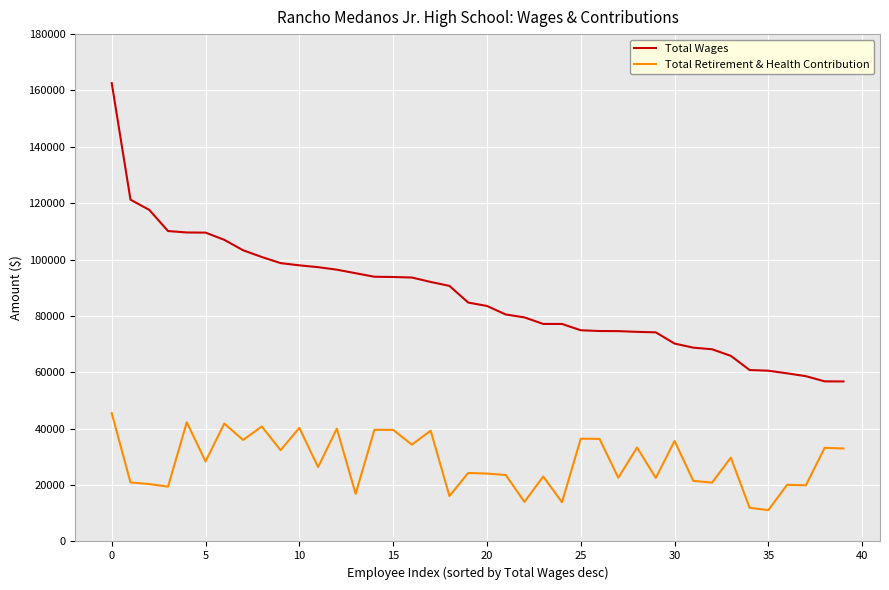

What are all the series names shown in the legend?

Total Wages, Total Retirement & Health Contribution